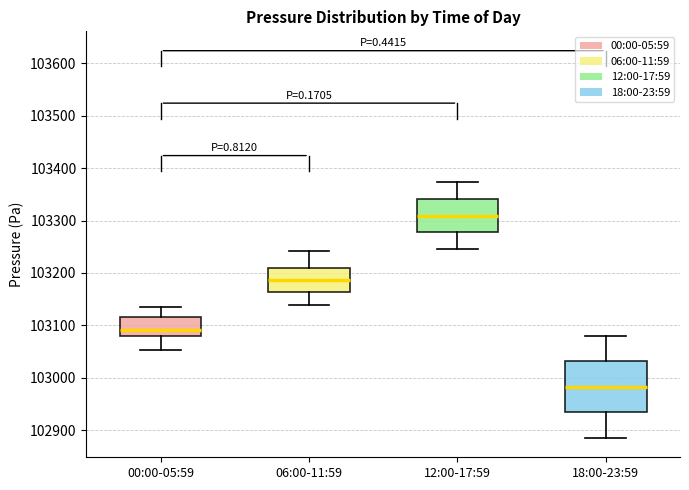

Which box is the tallest, from its lower edge to its upper edge?

18:00-23:59